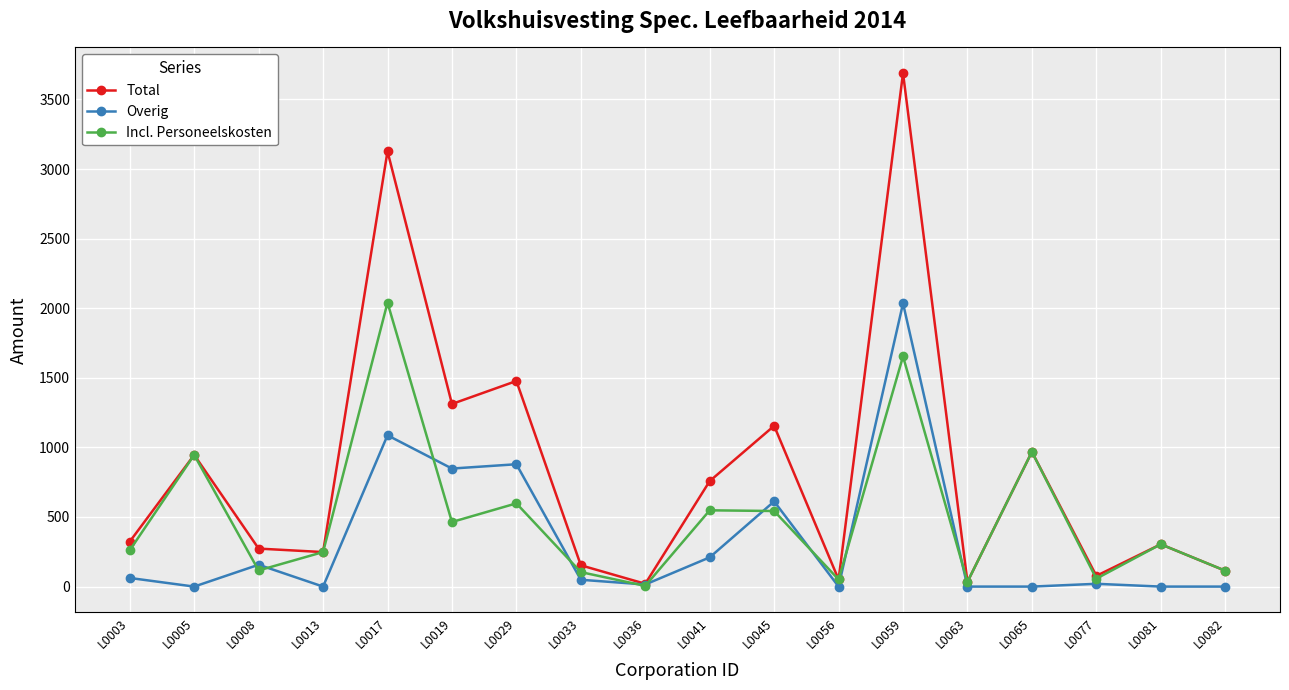

Where does the Overig series first go above 49?

L0003